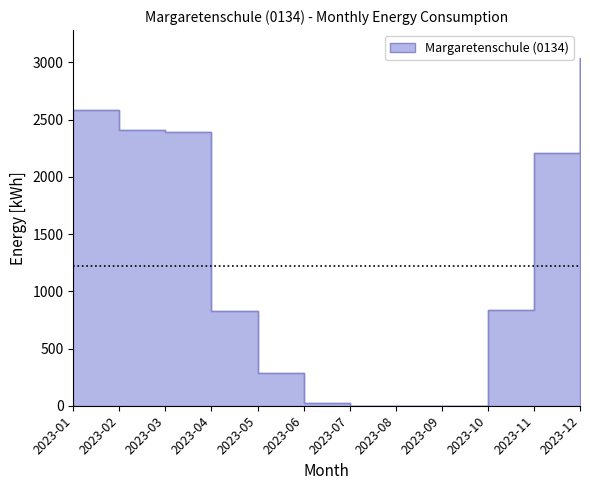

How many values exceed 836?

5